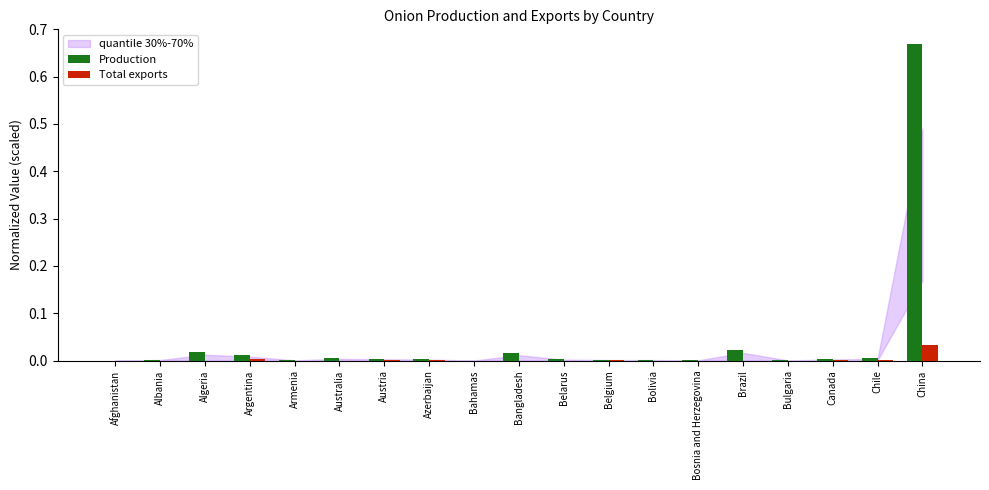

Is it true that Total exports equals 0.0 at Bolivia?

True